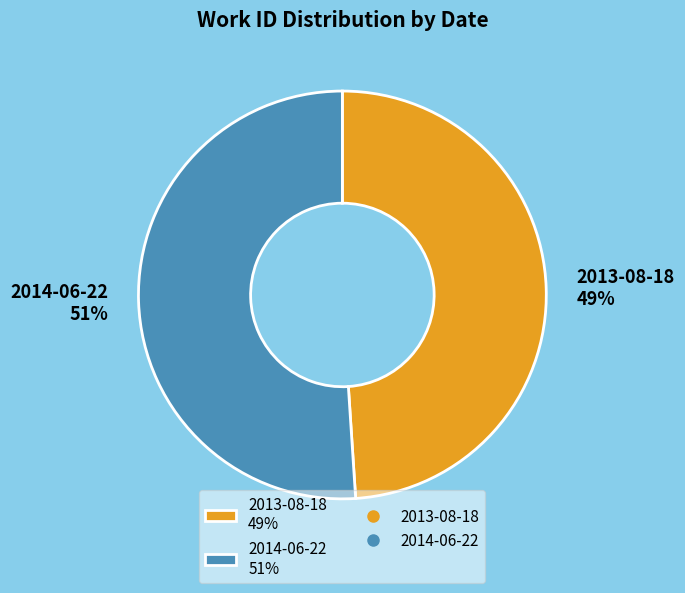

How many slices are in this pie chart?

2